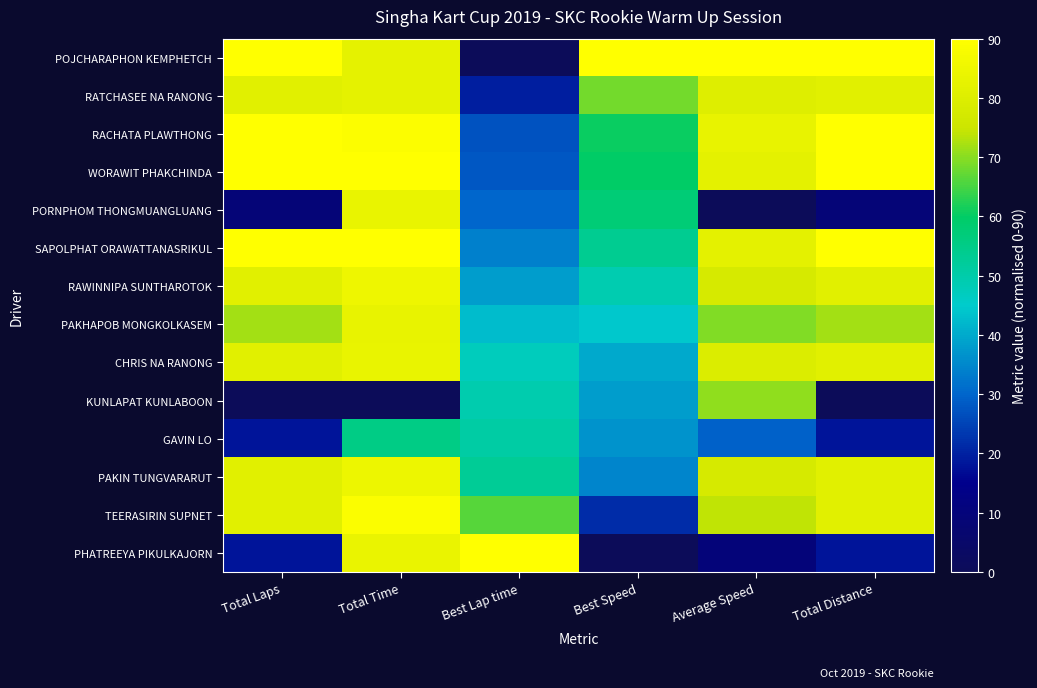

At which category is the sum across all series the highest?

Total Time